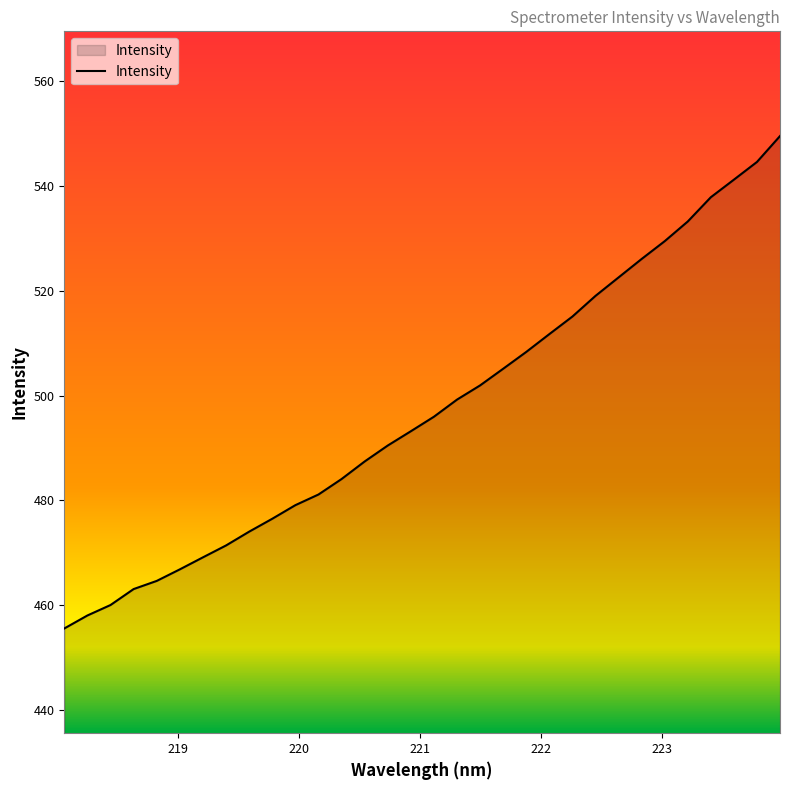

What is the difference between the maximum and minimum values?

94.0